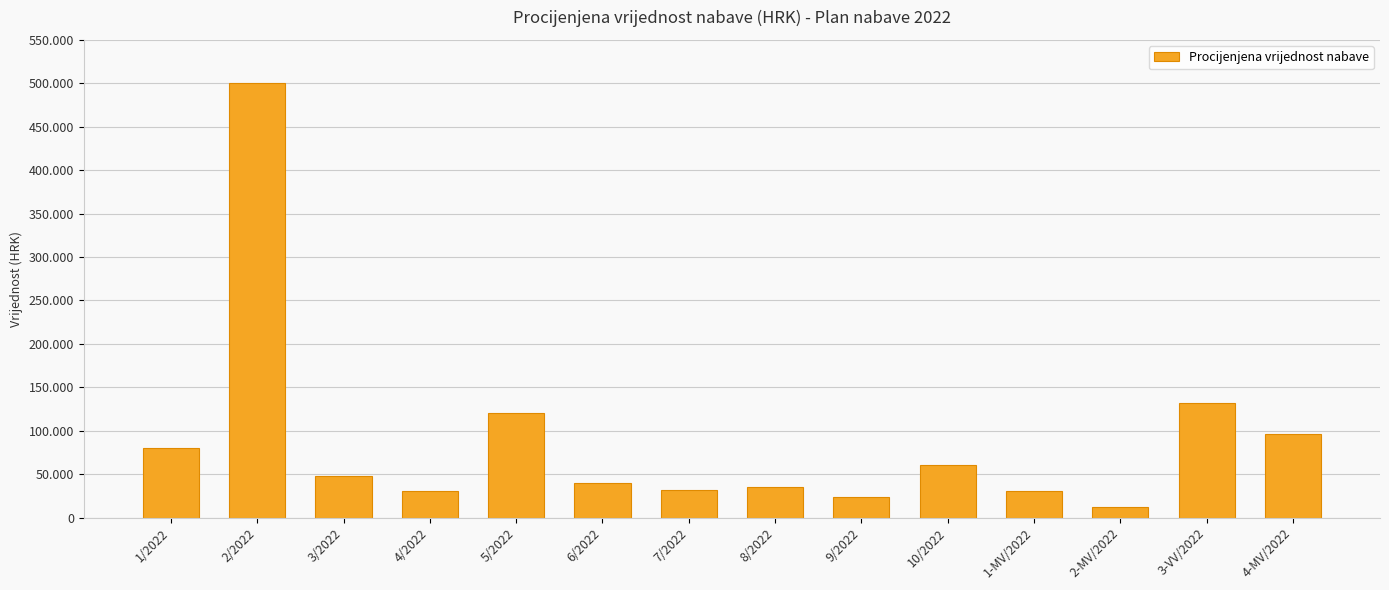

Are the bars horizontal?

No